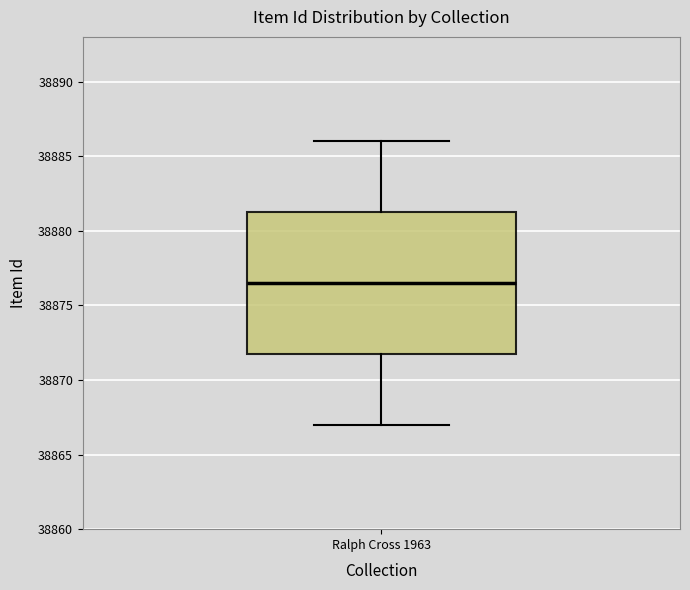

Transcribe this box plot: give where the median line is, the range the box spans, and where the two whiskers end, as read against the y-axis. The values are not printed on the chart, so give them approximately, as read against the axis.

median 38876.5, box 38872.0 to 38881.5, whiskers 38867.0 to 38886.0